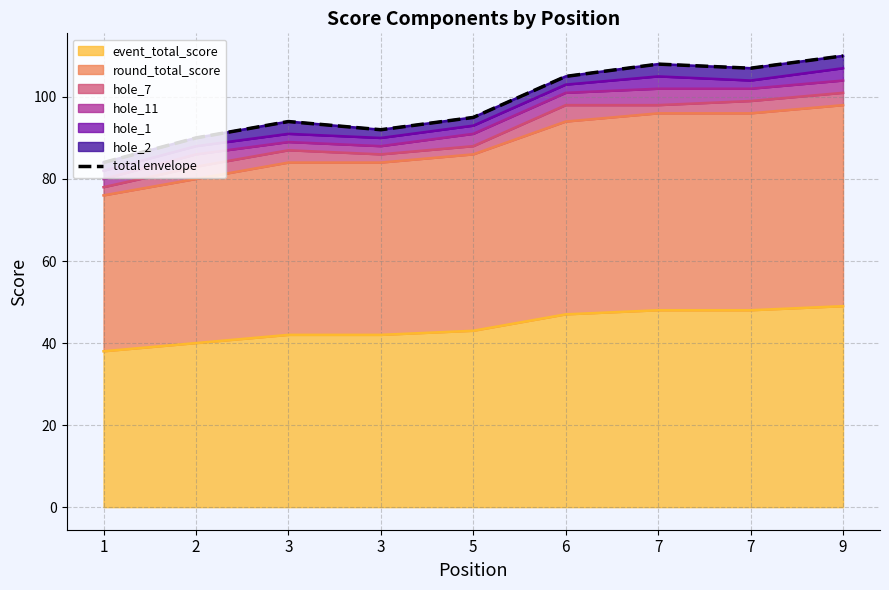

Reading right to left, transcribe all the data shown in this chart.

9=110	7=107	7=108	6=105	5=95	3=92	3=94	2=90	1=84